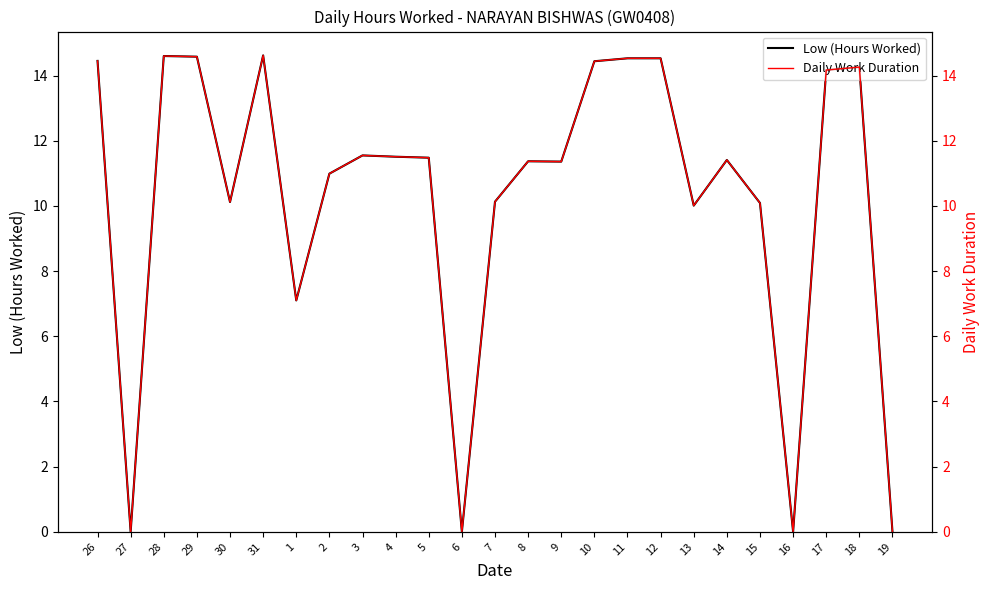

Reading left to right, what are all the values shown in this chart?

Low (Hours Worked): 26=14.4	27=0.0	28=14.6	29=14.6	30=10.1	31=14.6	1=7.1	2=11.0	3=11.6	4=11.5	5=11.5	6=0.0	7=10.1	8=11.4	9=11.4	10=14.4	11=14.5	12=14.5	13=10.0	14=11.4	15=10.1	16=0.0	17=14.2	18=14.3	19=0.0
Daily Work Duration: 26=14.4	27=0.0	28=14.6	29=14.6	30=10.1	31=14.6	1=7.1	2=11.0	3=11.6	4=11.5	5=11.5	6=0.0	7=10.1	8=11.4	9=11.4	10=14.4	11=14.5	12=14.5	13=10.0	14=11.4	15=10.1	16=0.0	17=14.2	18=14.3	19=0.0